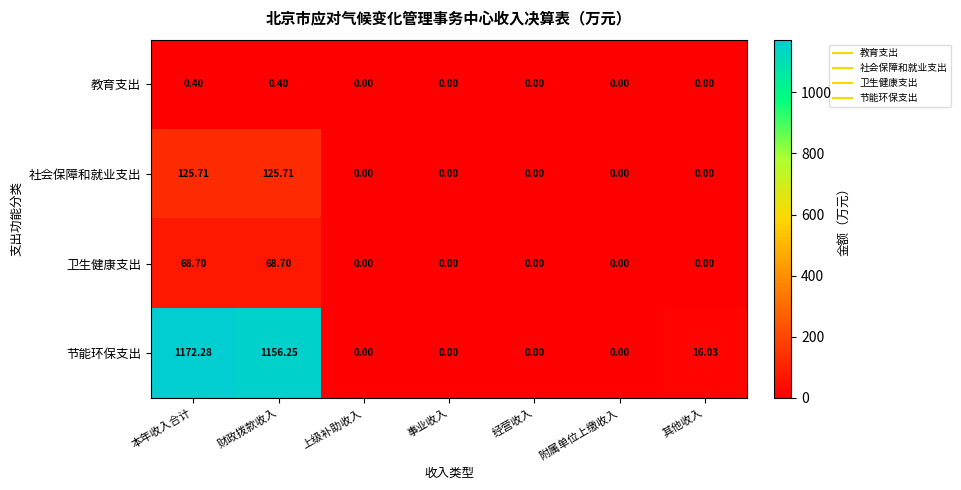

How many distinct data groups are displayed?

4